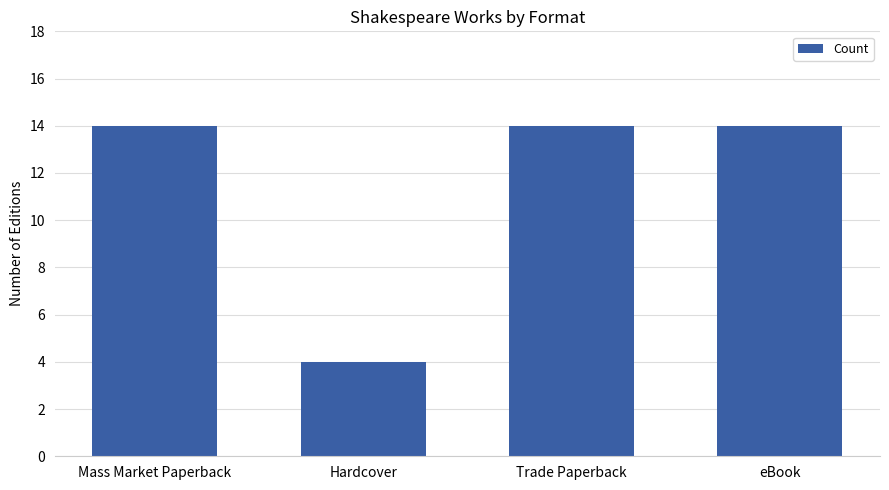

What is the label of the 4th bar from the left?

eBook